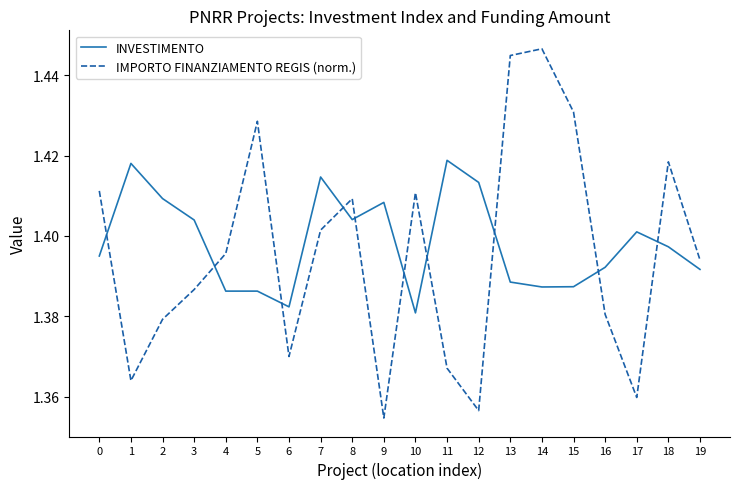

Which label corresponds to the smallest value in the chart?

9